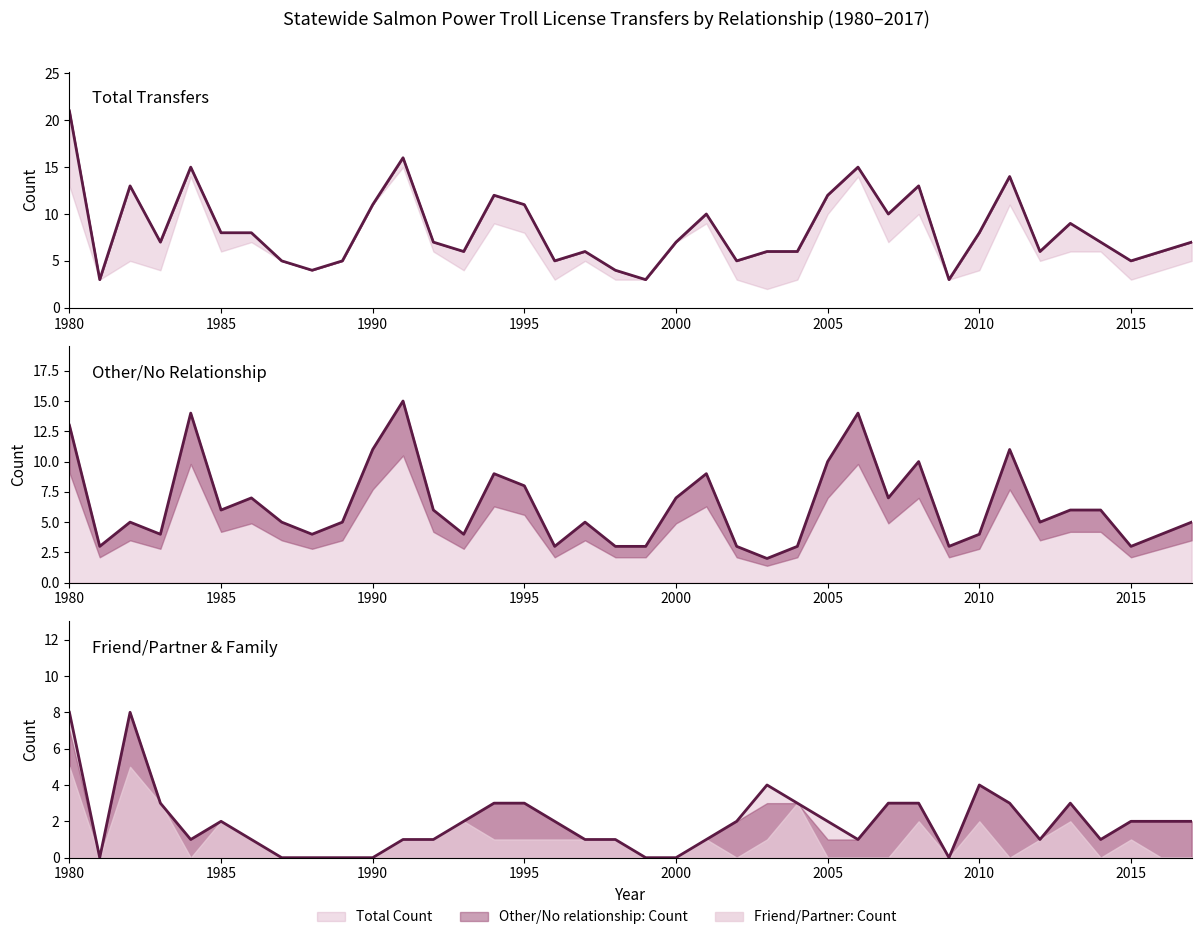

True or false: Other/No relationship: Count has more than 2 interior local peaks.

True